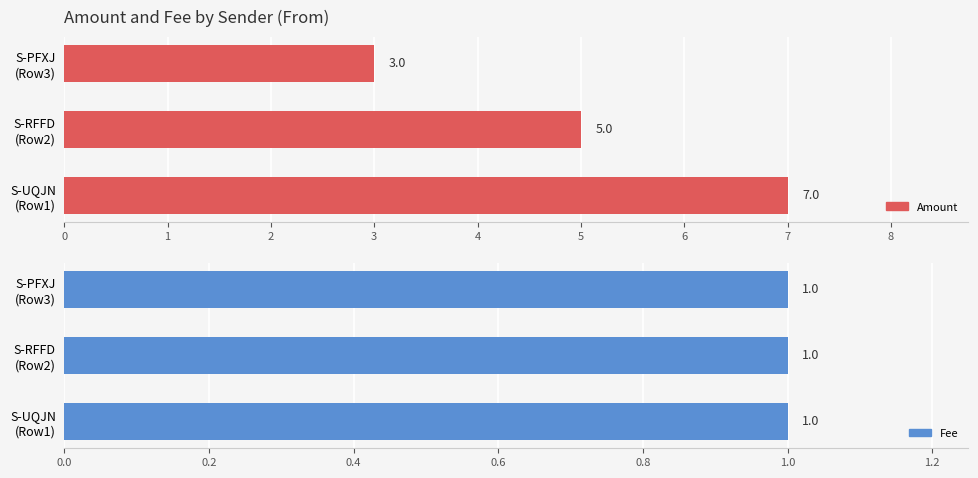

Which series has the largest total across all categories?

Amount